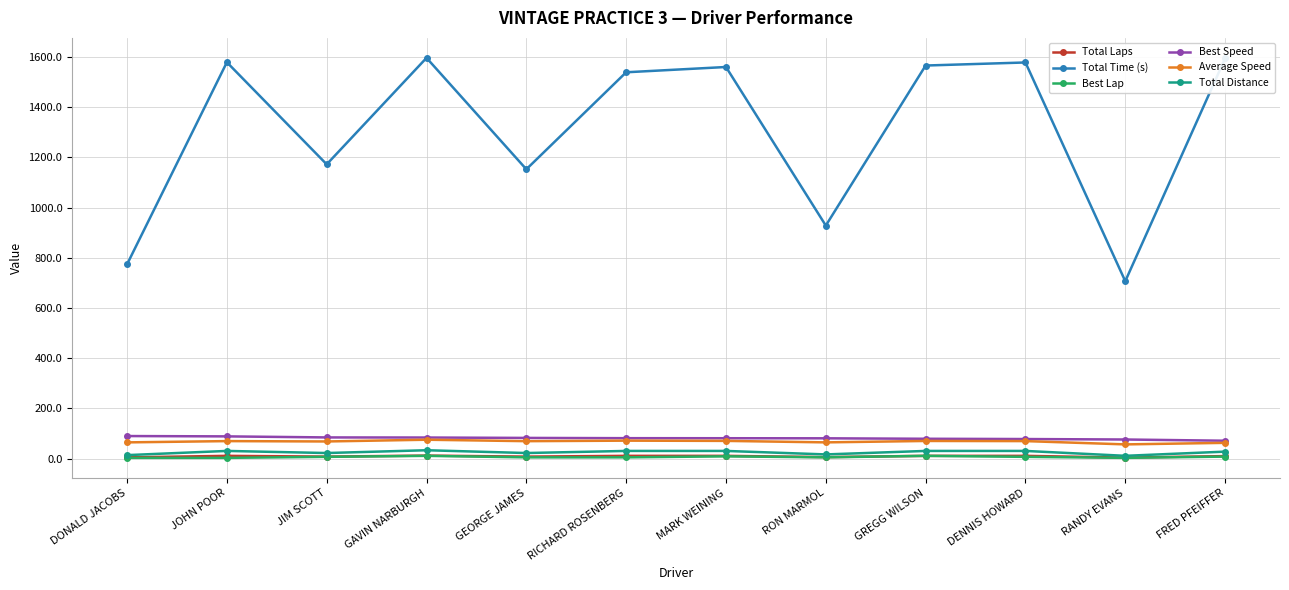

The Best Lap series shows 5.0 at RON MARMOL. True or false?

True